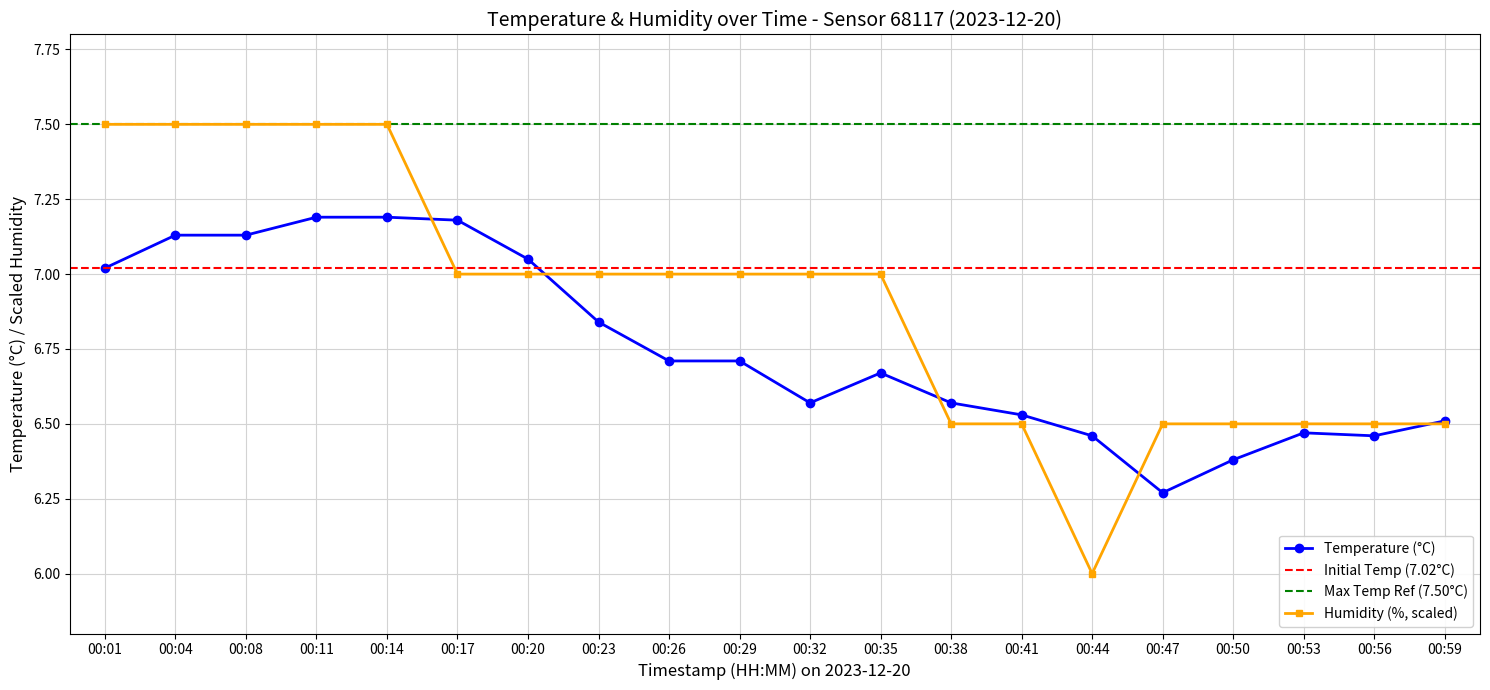

Which has a higher value, 00:11 or 00:47?

00:11